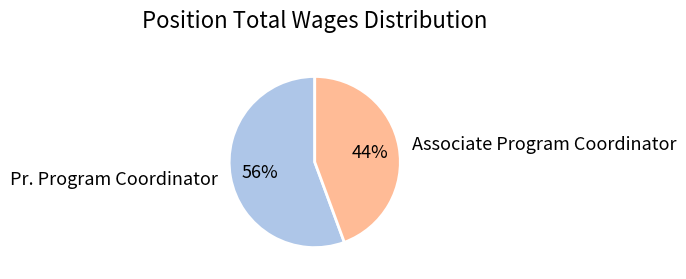

Is it true that Pr. Program Coordinator is 41% of the pie?

False